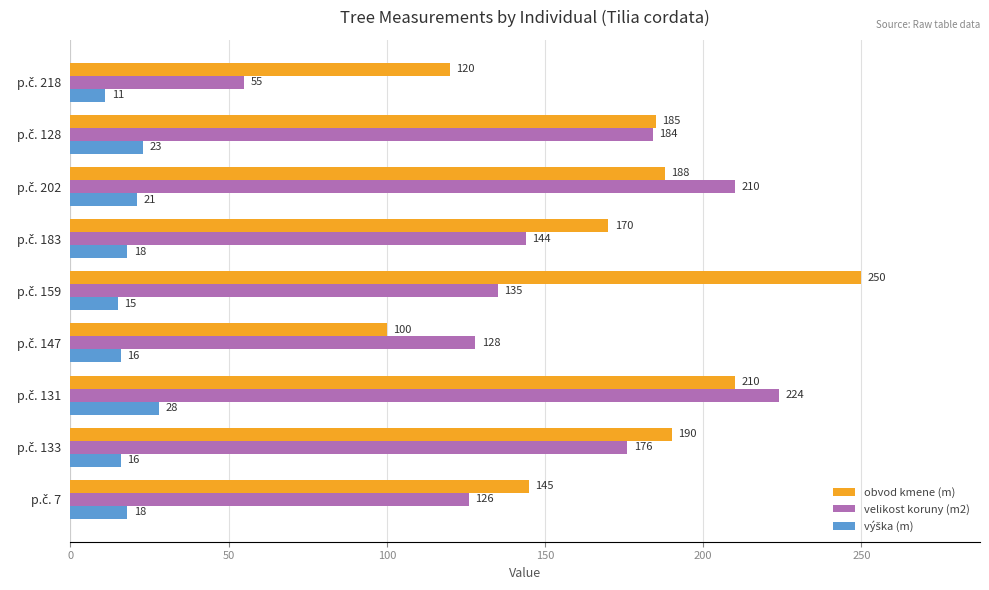

Which series has the widest spread of values?

velikost koruny (m2)